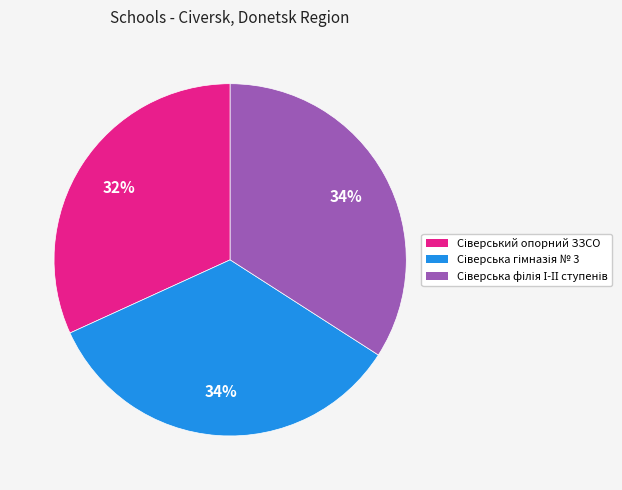

To the nearest percent, what is the difference between the largest and smallest slice percentages?

2%